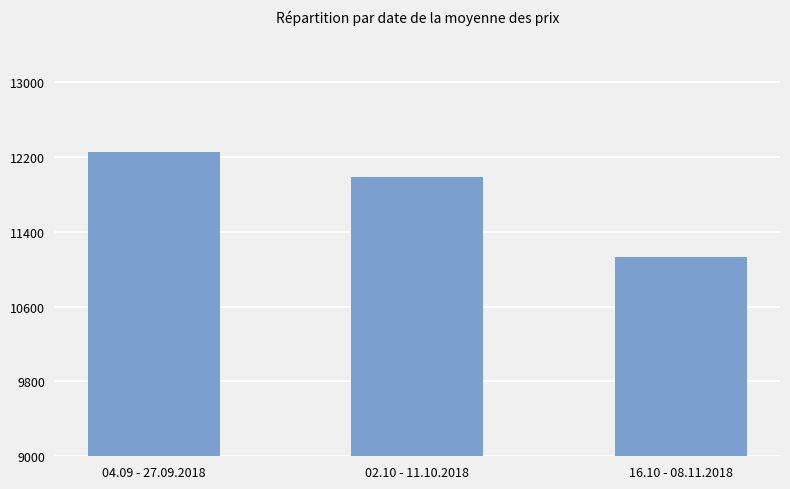

Reading left to right, list all the values displayed in this chart.

12258	11987	11129